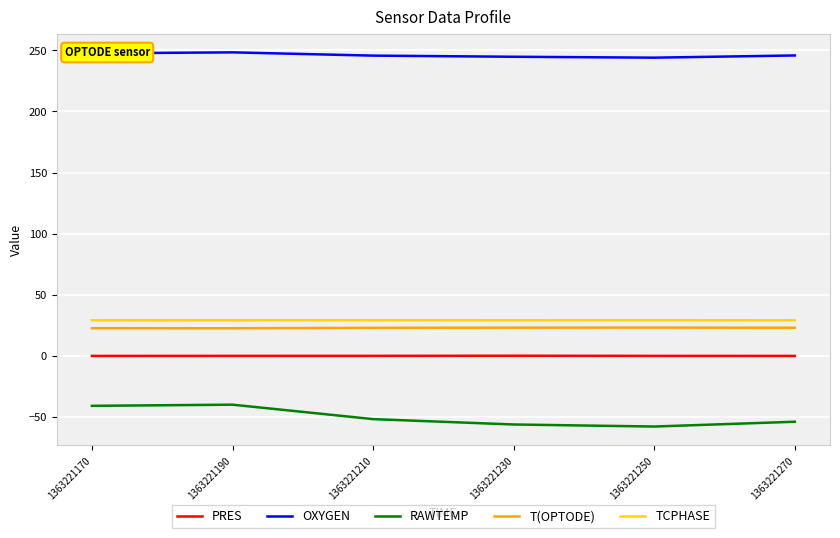

What is the lowest value of the OXYGEN series?

244.0